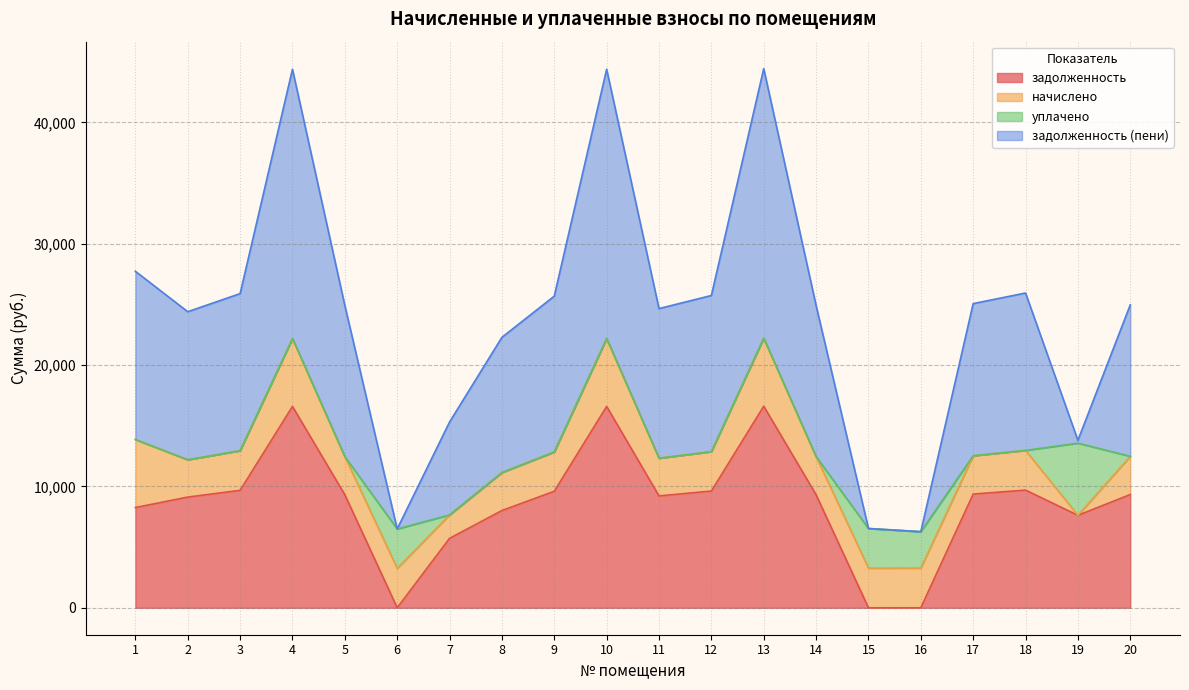

The value of задолженность at 10 is 27134.2. True or false?

False